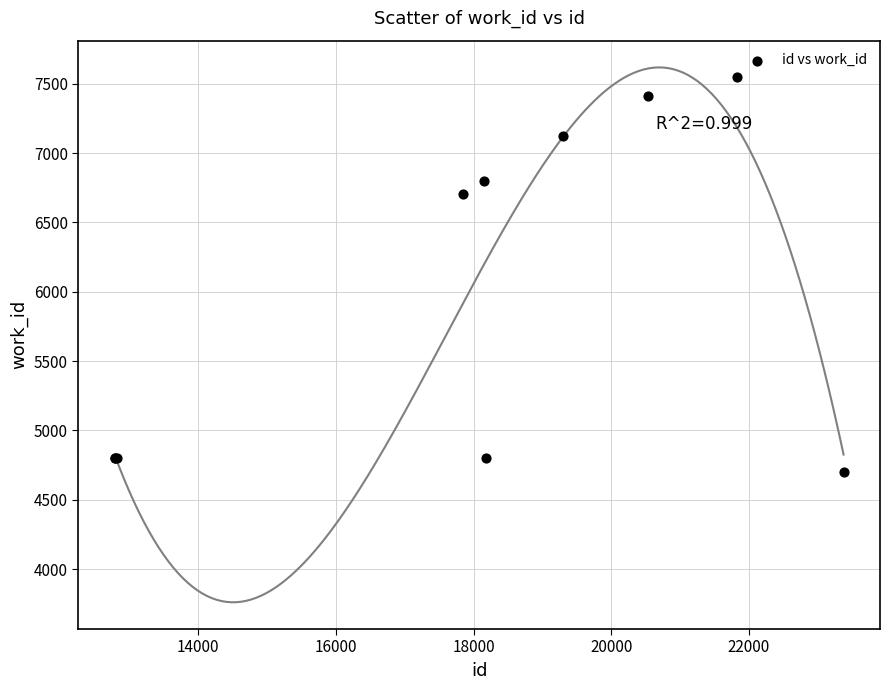

What Y value in the scatter plot is closest to 6124?

6709